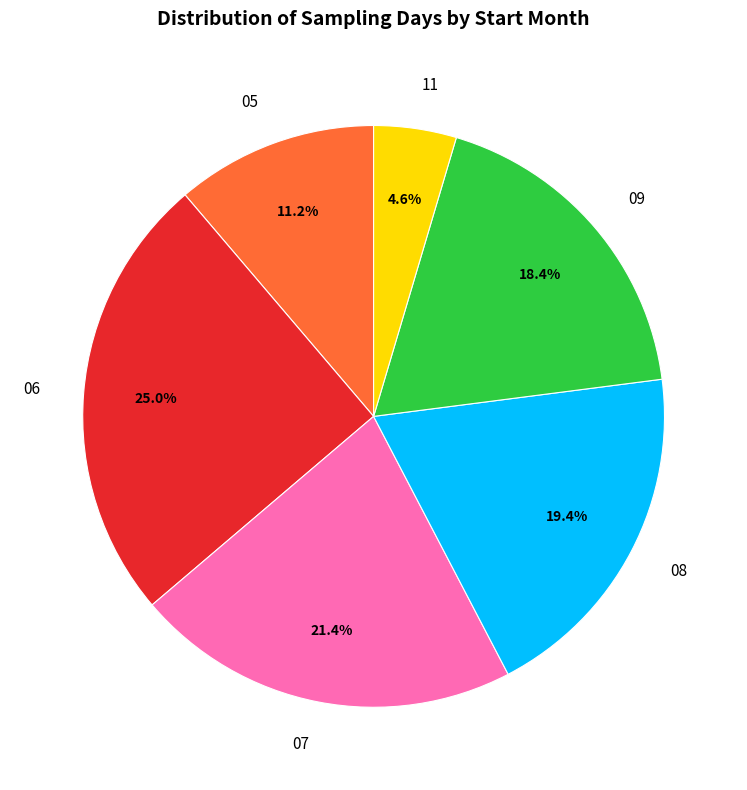

Approximately how many times larger is the value at 07 compared to 05?

1.9